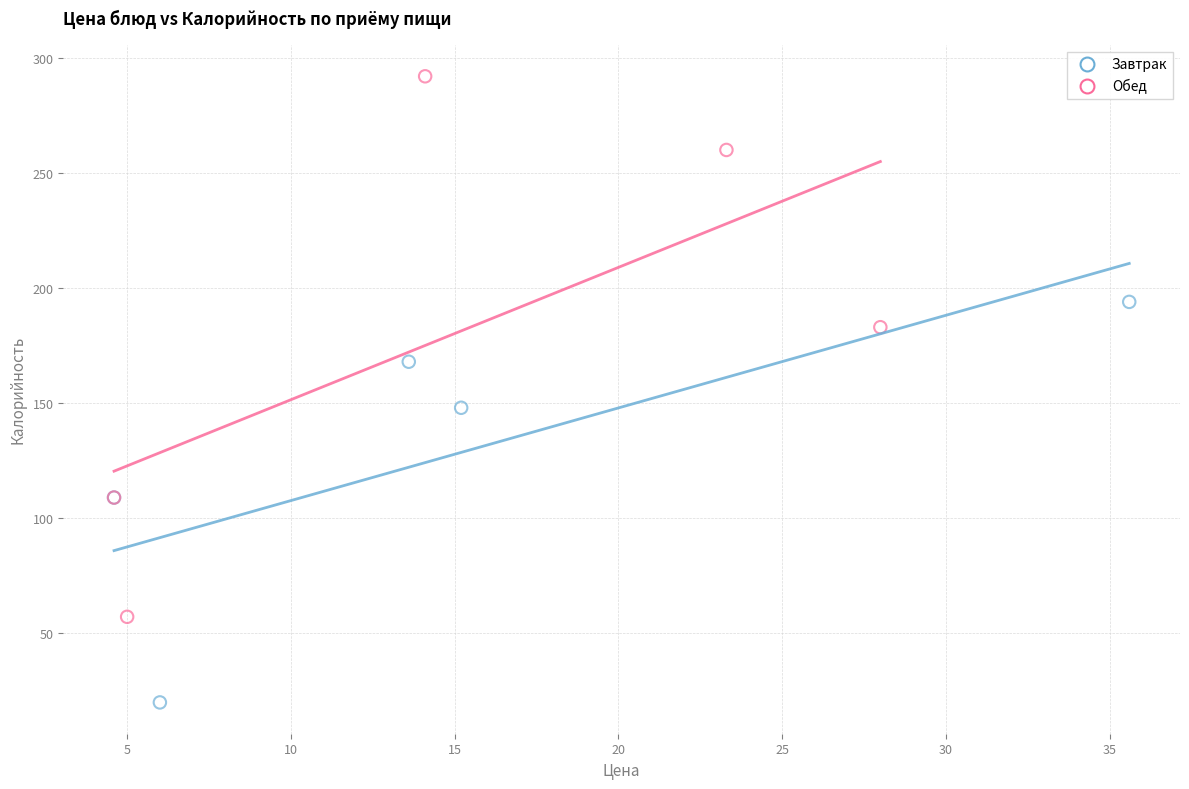

What are all the series names shown in the legend?

Завтрак, Обед